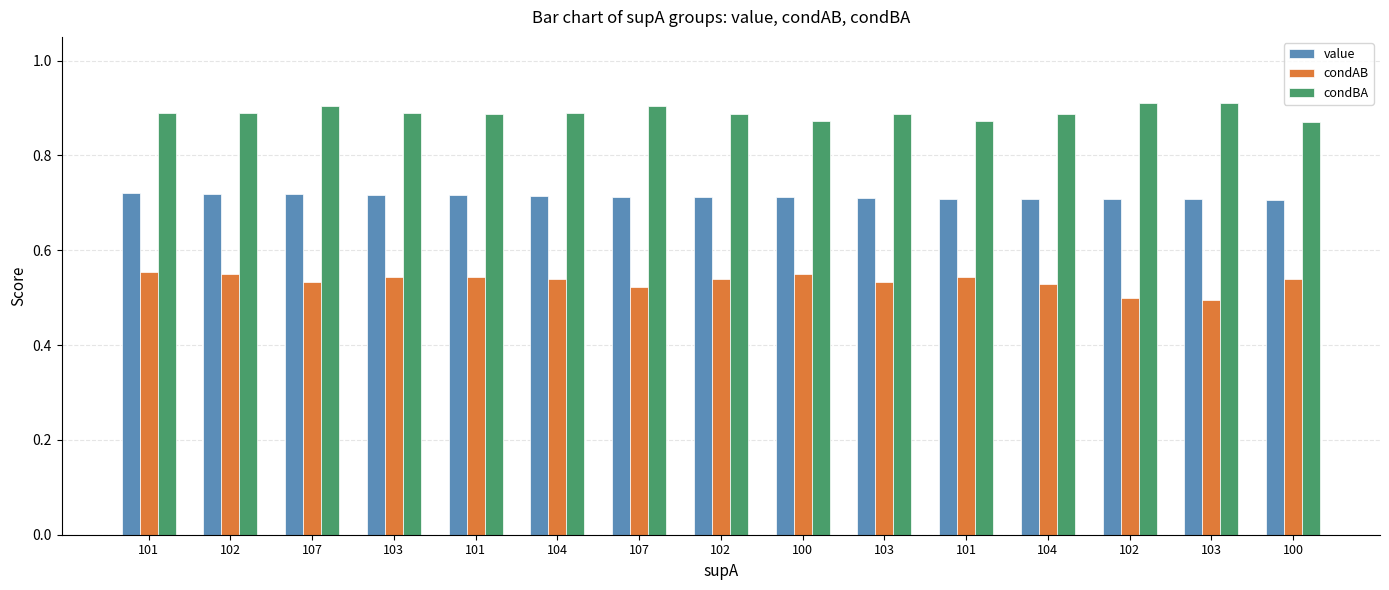

What is the average value of the condAB series?

0.5